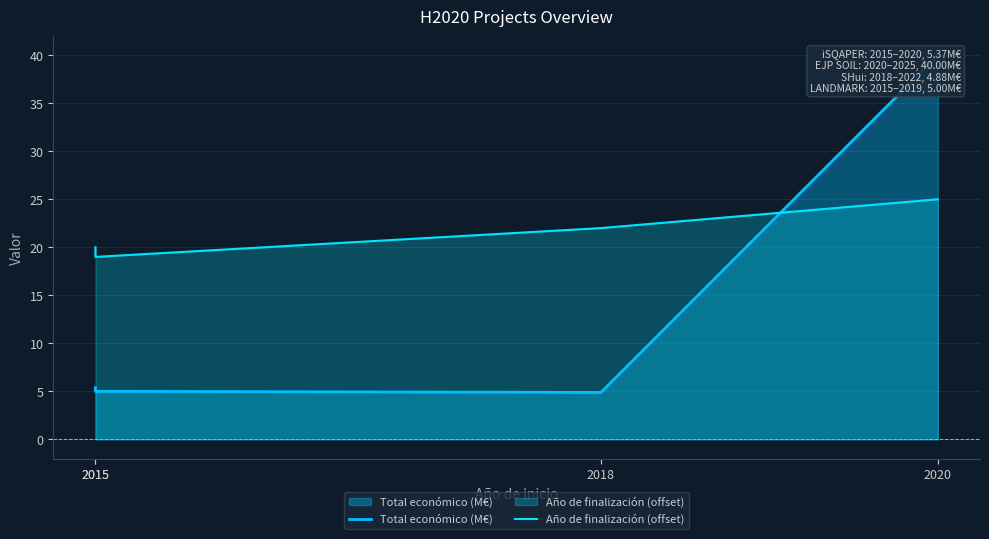

What are all the series names shown in the legend?

Total económico (M€), Año de finalización (offset)